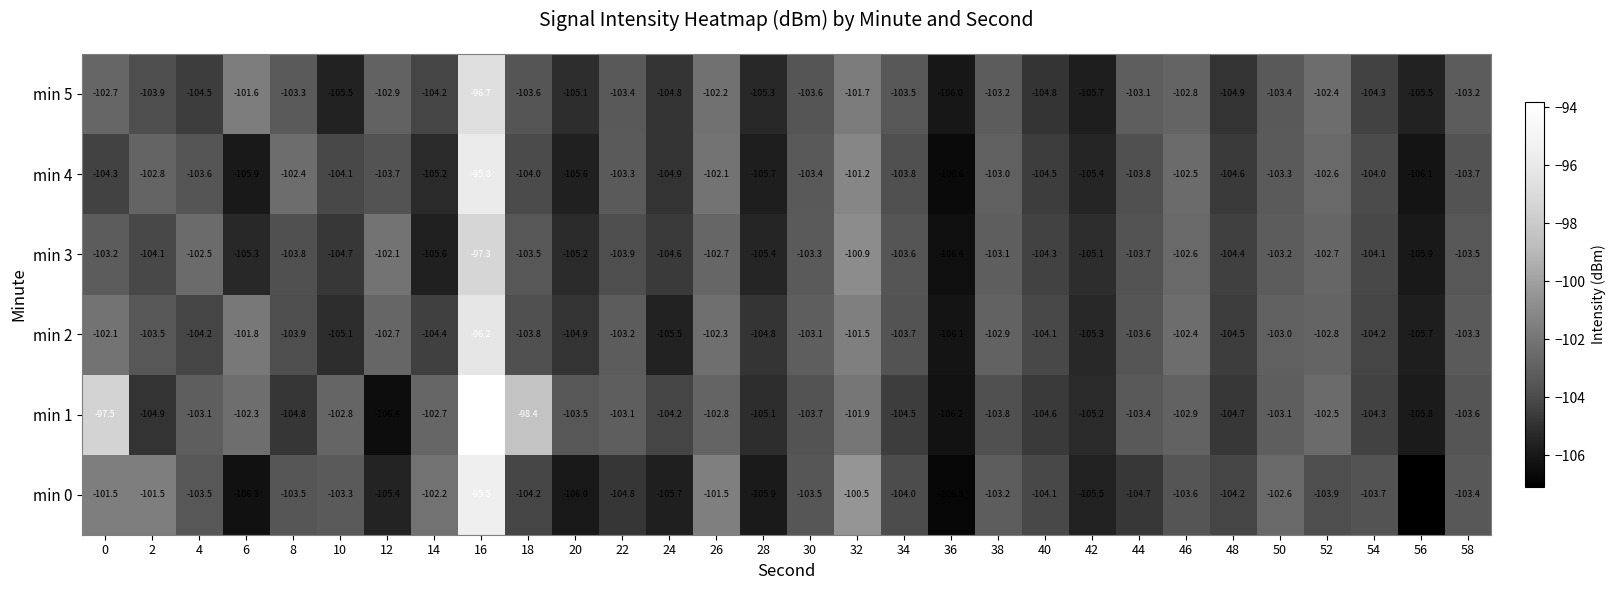

What is the greatest value displayed?

-93.8